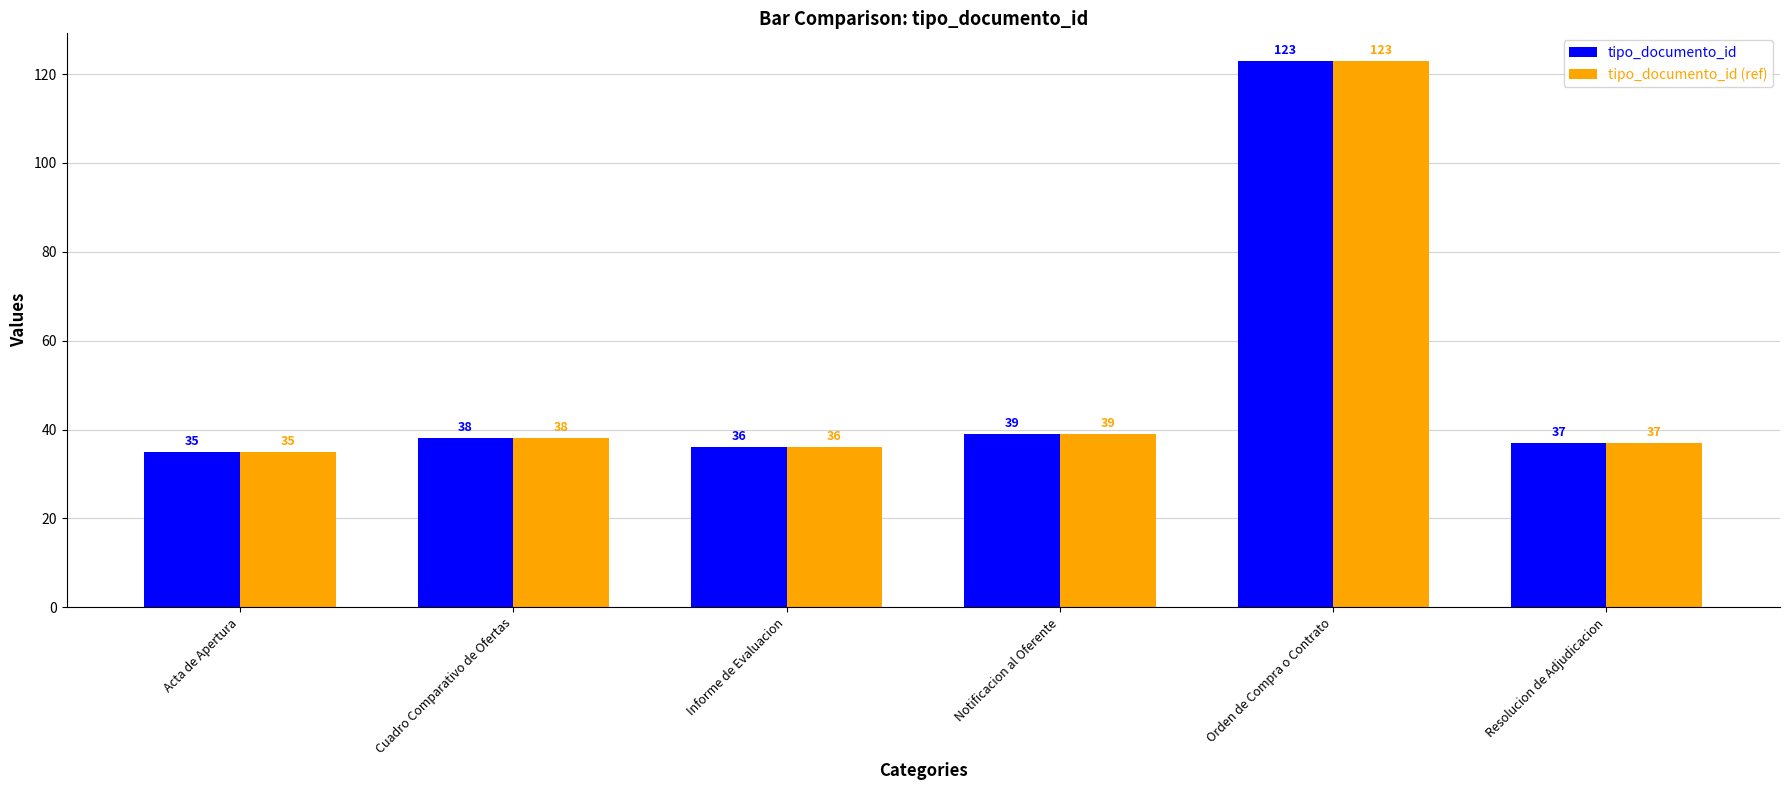

How many distinct data groups are displayed?

2